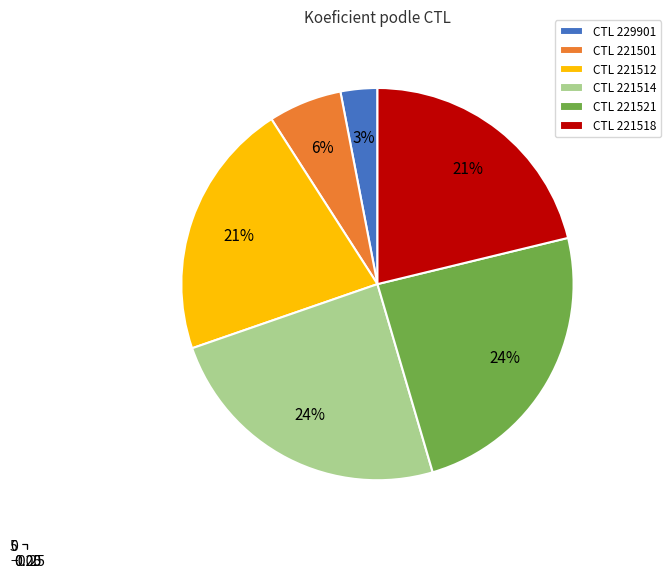

What percentage is NOT represented by 221501?

93.9%